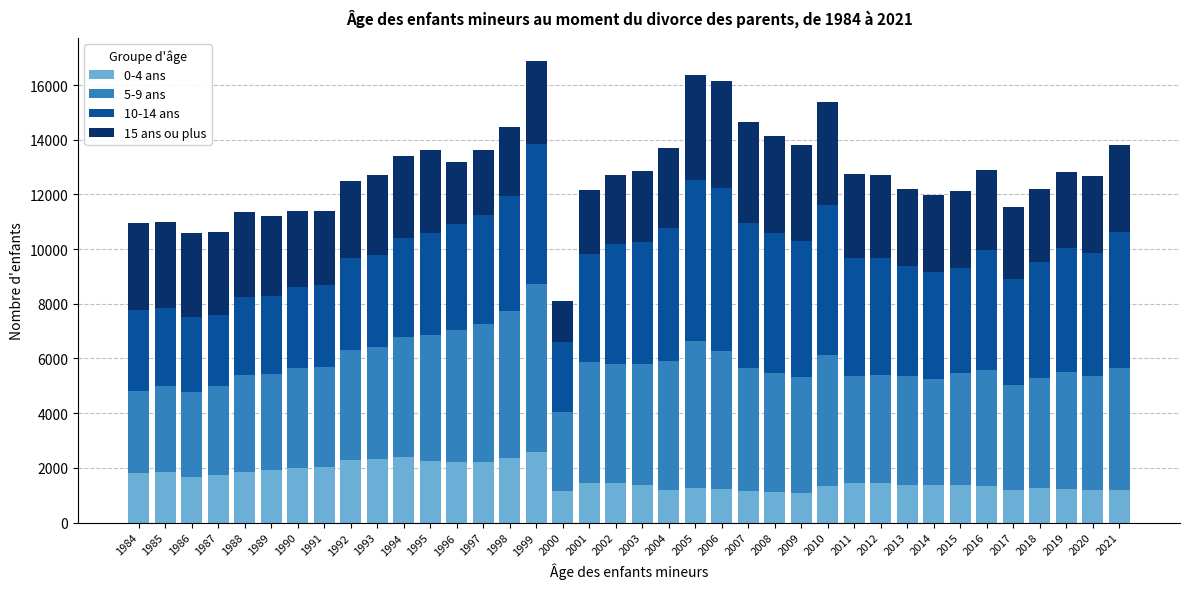

What is the minimum value for 0-4 ans?

1087